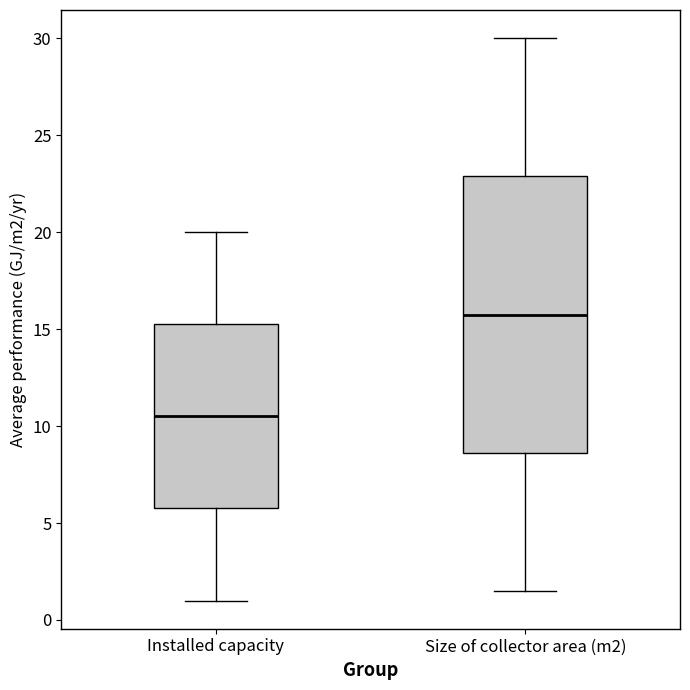

Which box has the highest median line?

Size of collector area (m2)